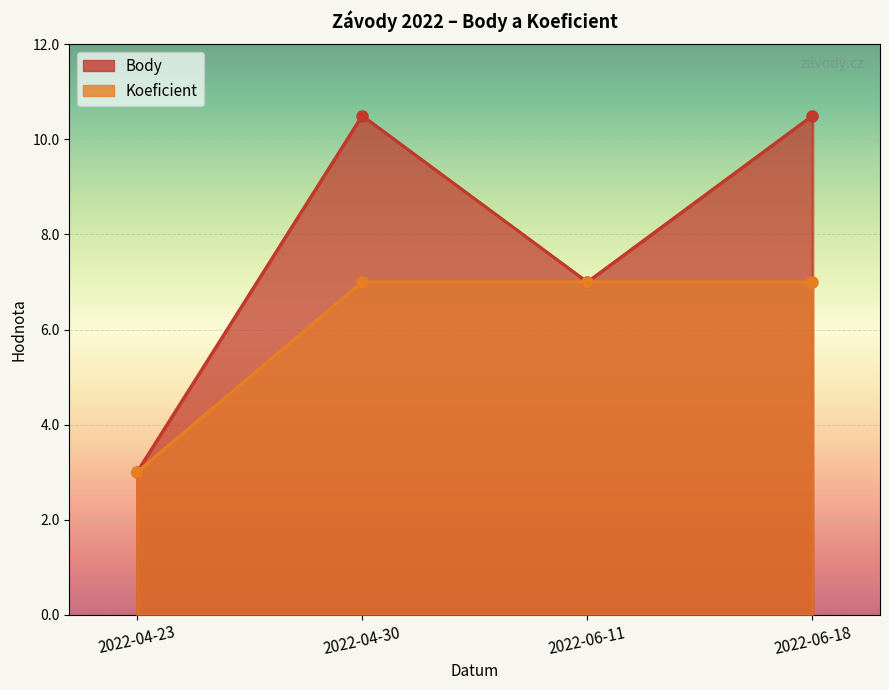

List the series in order of their peak value, lowest first.

Koeficient, Body